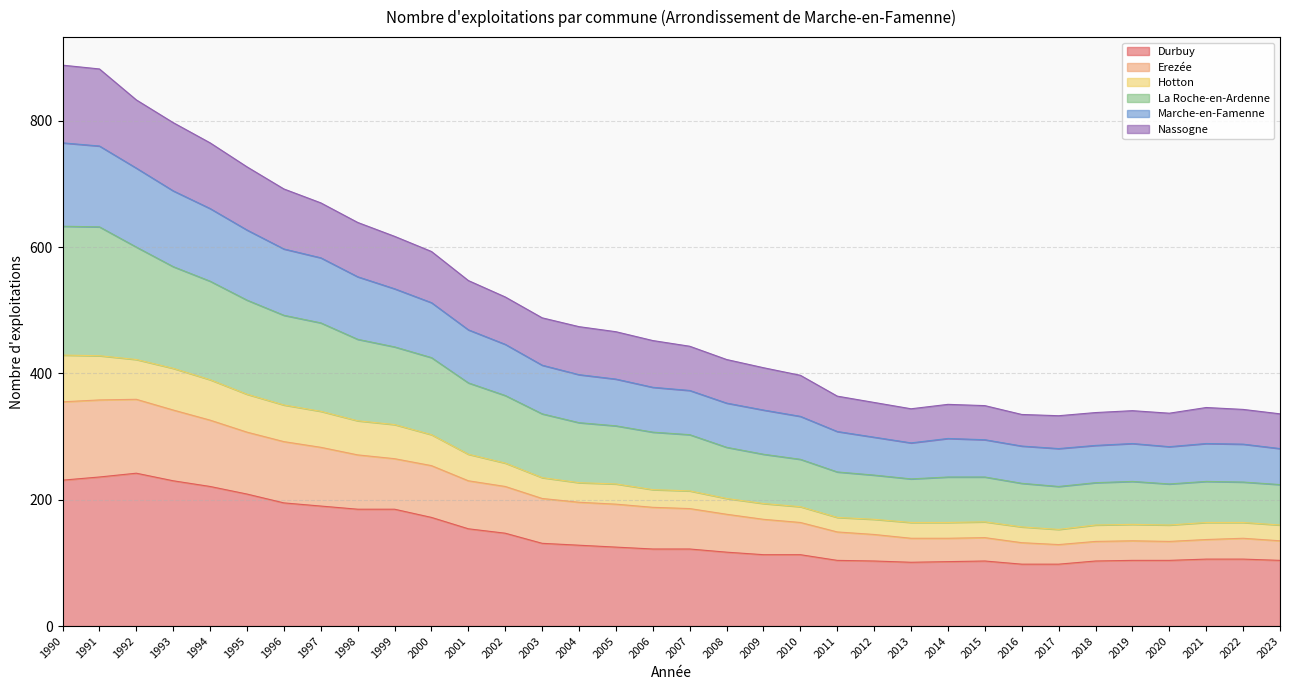

What is the maximum value for Durbuy?

242